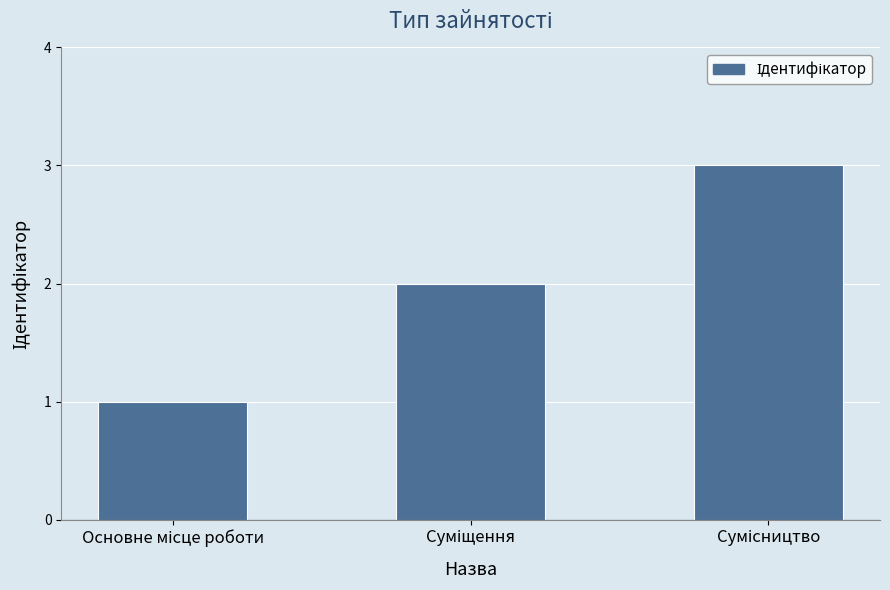

What is the maximum value shown in the chart?

3